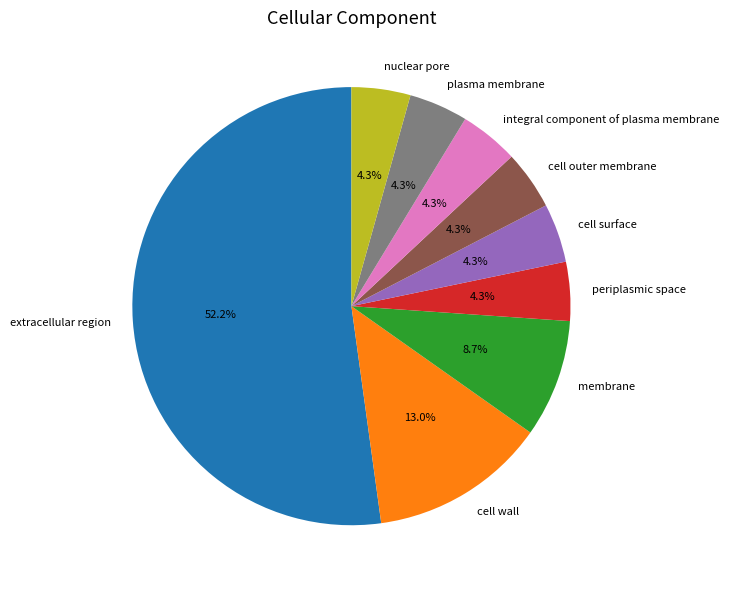

What percentage is the nuclear pore slice, to the nearest percent?

4%